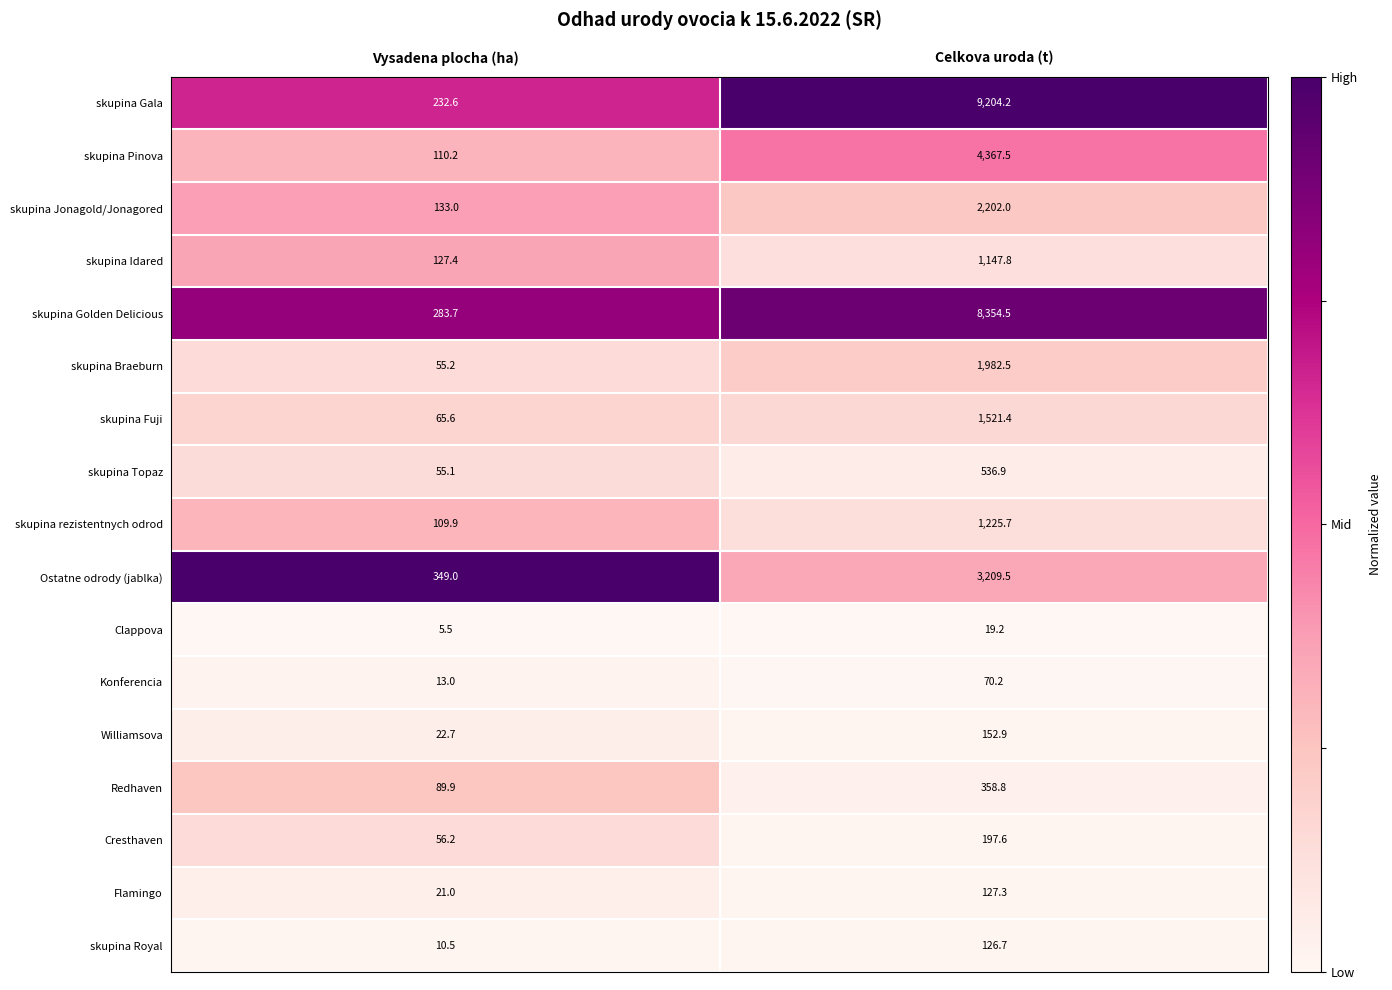

Between Vysadena plocha (ha) and Celkova uroda (t), which series saw the biggest shift?

skupina Gala